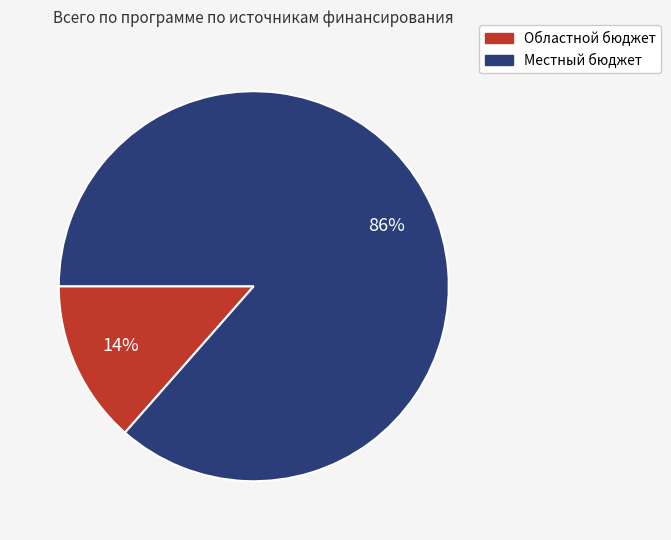

Between Местный бюджет and Областной бюджет, which is larger?

Местный бюджет